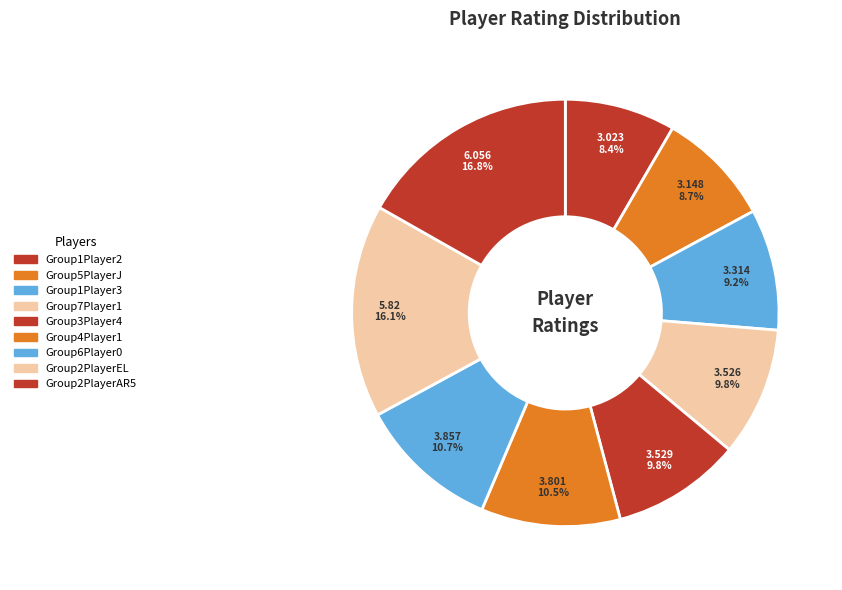

Which slice is the smallest?

Group1Player2